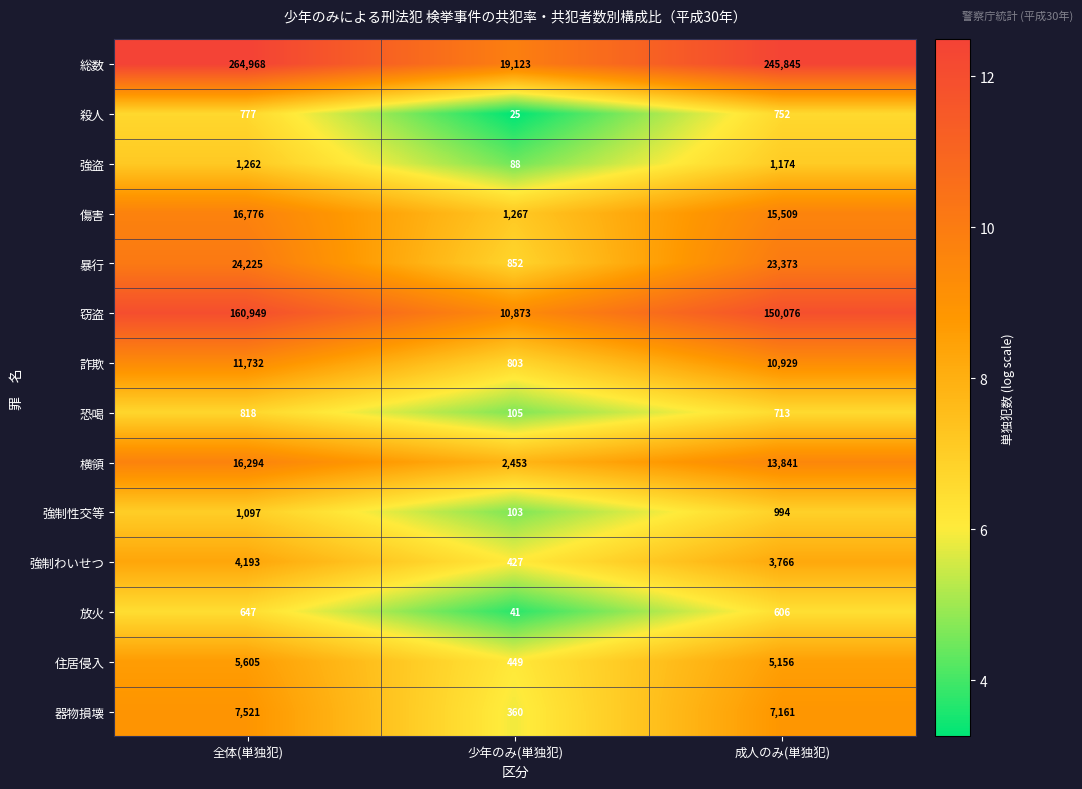

Where does the 放火 series first go above 606?

全体(単独犯)